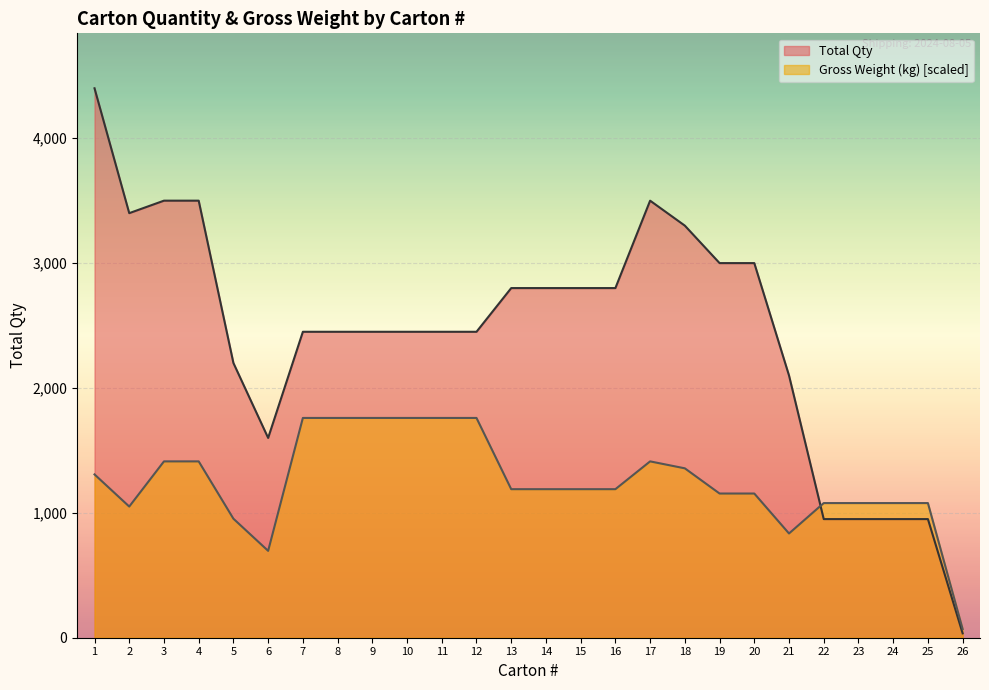

True or false: Gross Weight (kg) has a value of 1189.6 at 15.

True